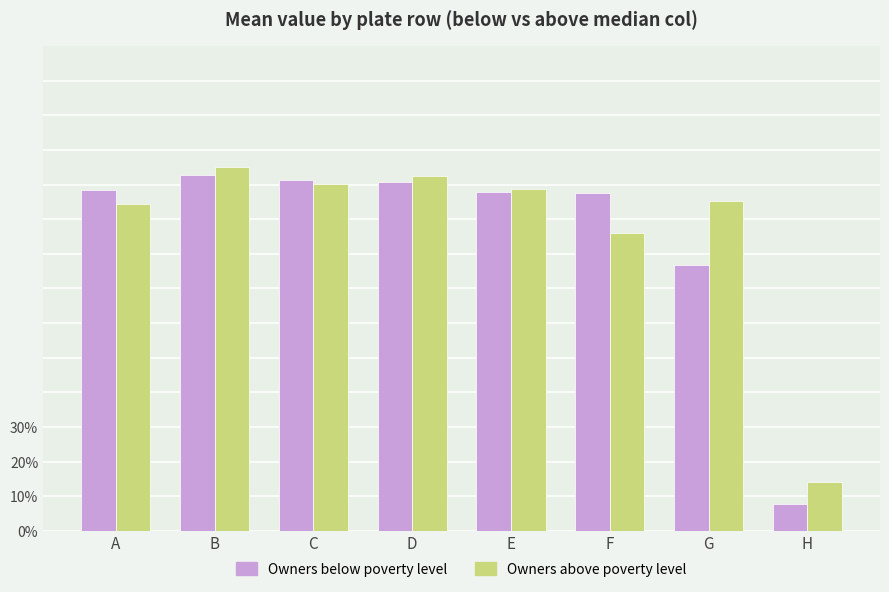

Reading right to left, list all the values displayed in this chart.

Owners below poverty level: 0.1	0.8	1.0	1.0	1.0	1.0	1.0	1.0
Owners above poverty level: 0.1	1.0	0.9	1.0	1.0	1.0	1.1	0.9